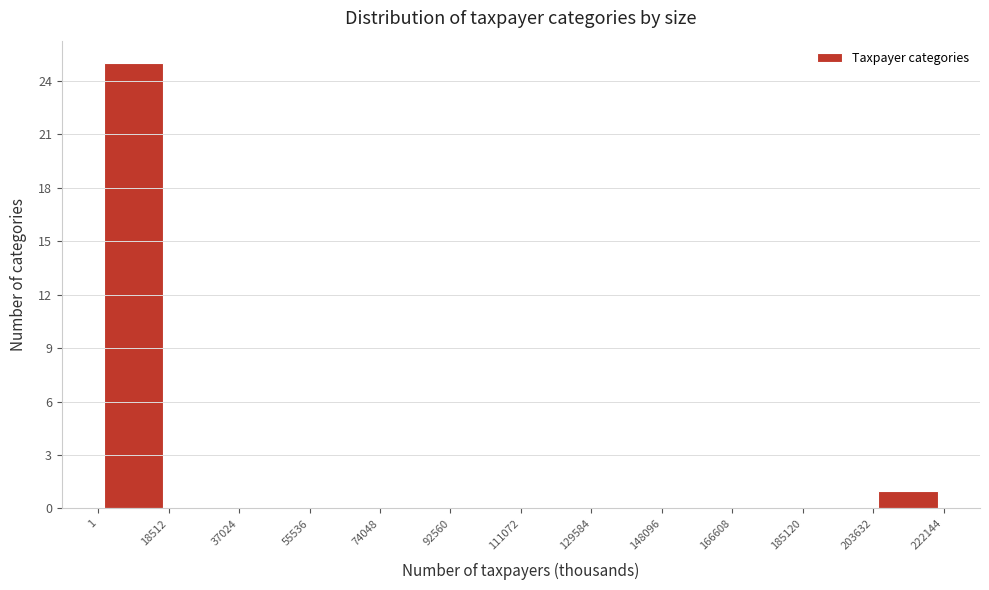

Reading left to right, transcribe this chart: for each bar, give the range it covers on the x-axis and its height. The values are not printed on the chart, so give them approximately, as read against the axis.

1 to 18512: 25
18512 to 37024: 0
37024 to 55536: 0
55536 to 74048: 0
74048 to 92560: 0
92560 to 111072: 0
111072 to 129584: 0
129584 to 148096: 0
148096 to 166608: 0
166608 to 185120: 0
185120 to 203632: 0
203632 to 222144: 1